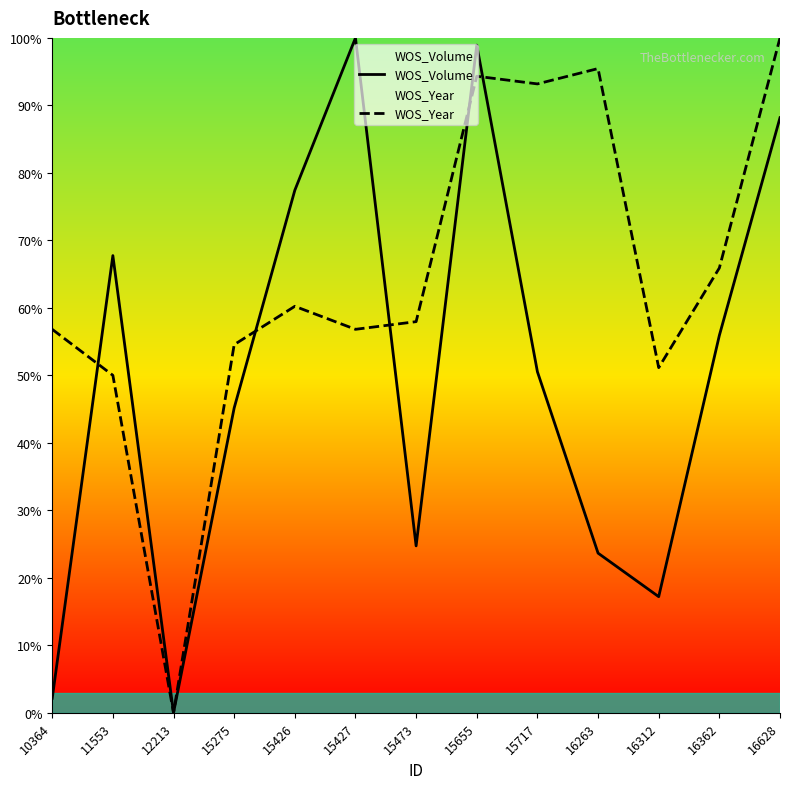

Does the chart have visible grid lines?

No